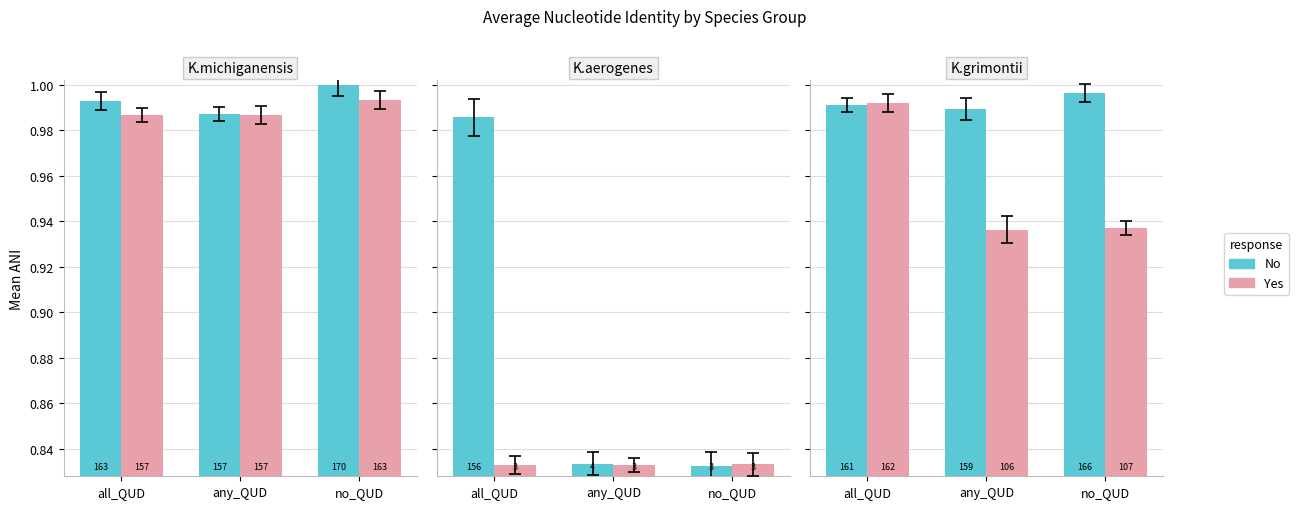

Which series has the largest total across all categories?

No